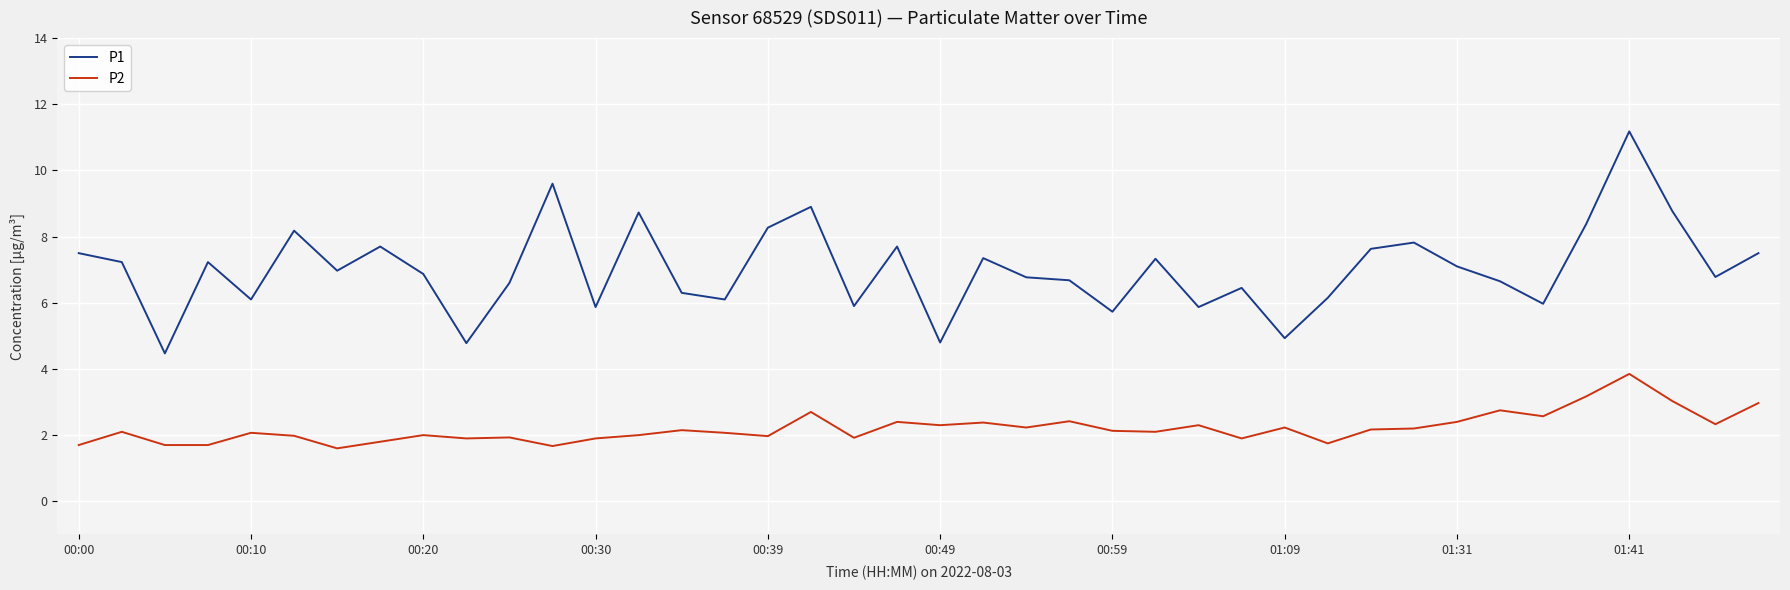

Is this an area chart (filled region under the line)?

No